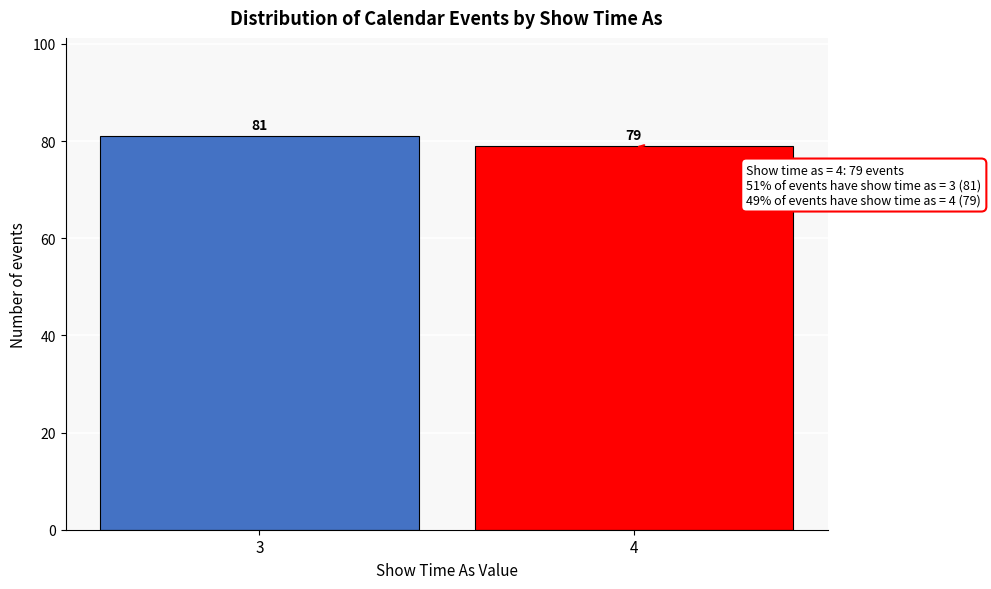

Reading left to right, transcribe all the data shown in this chart.

81	79